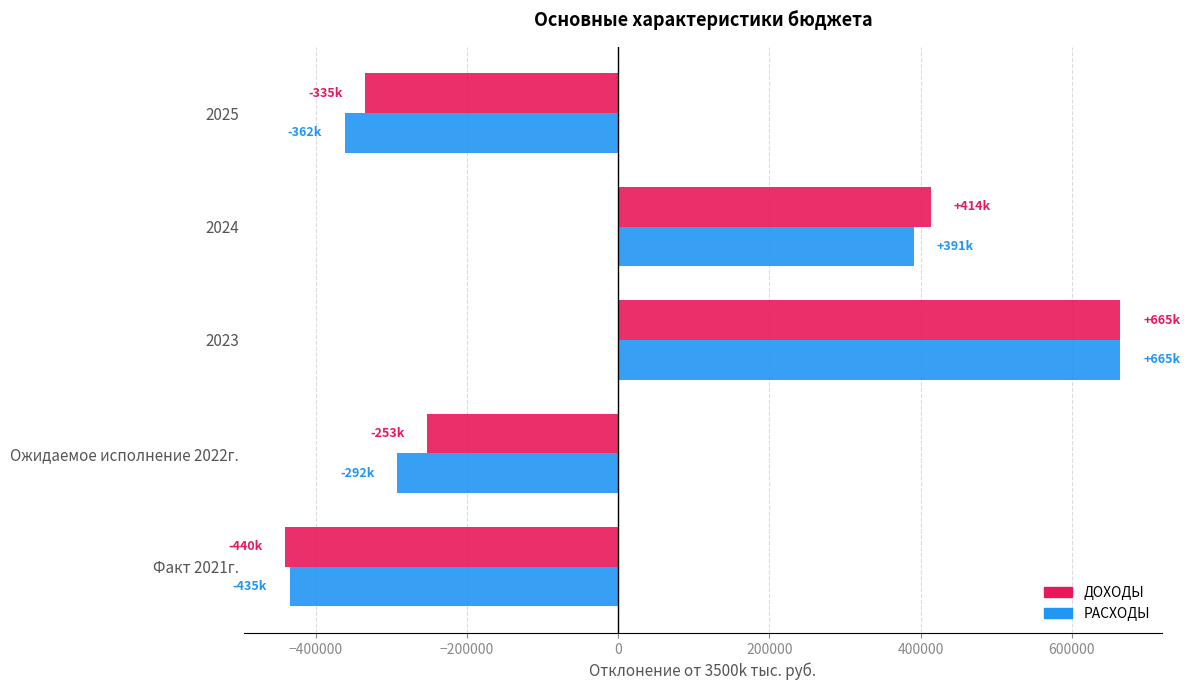

The value of РАСХОДЫ at 2023 is 664553. True or false?

True